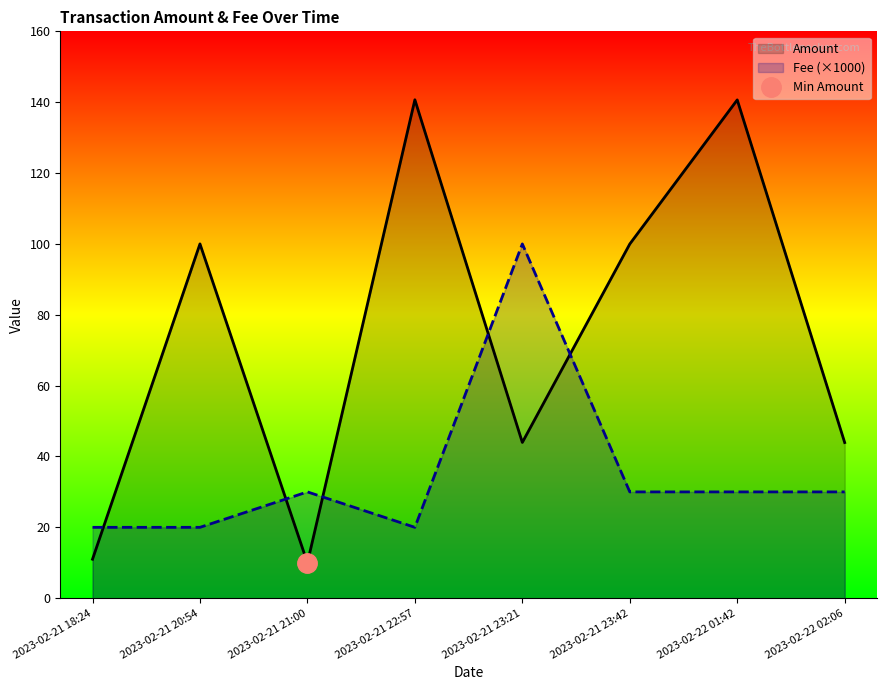

Where do Fee and Amount first cross each other?

2023-02-21 18:24 and 2023-02-21 20:54